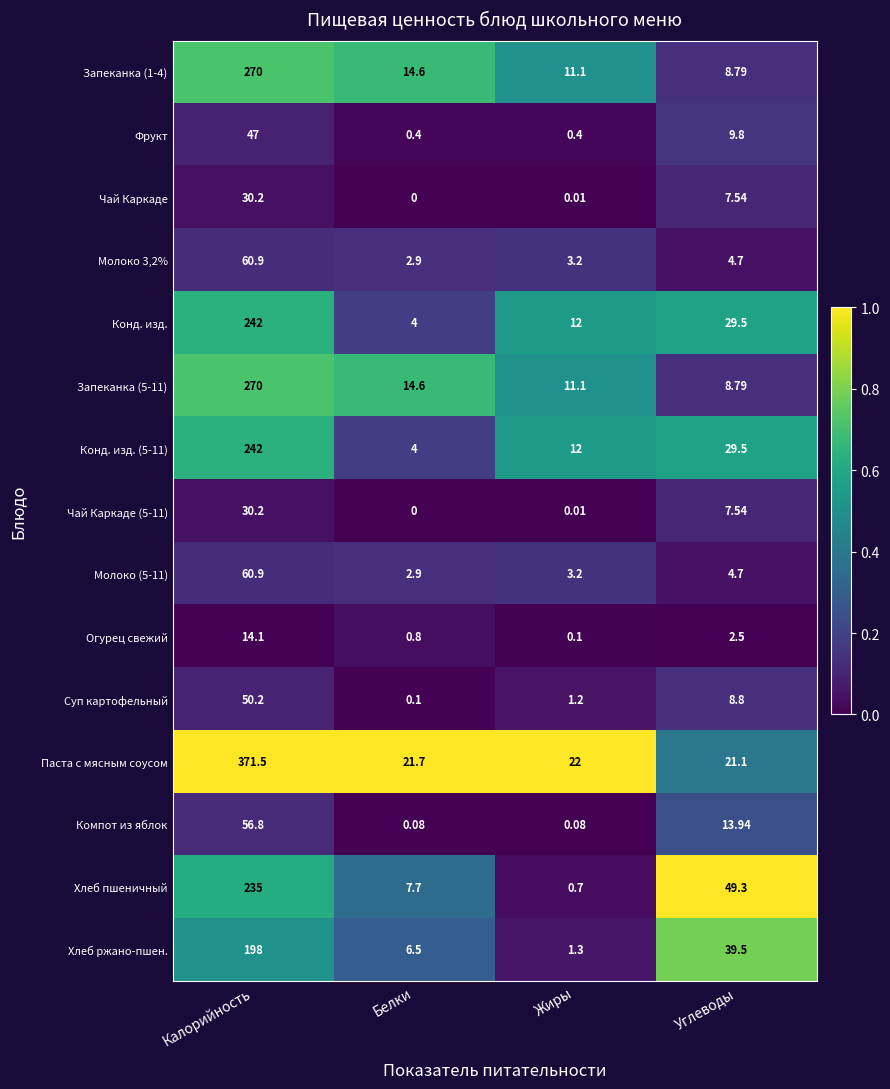

How many series are shown in this chart?

15